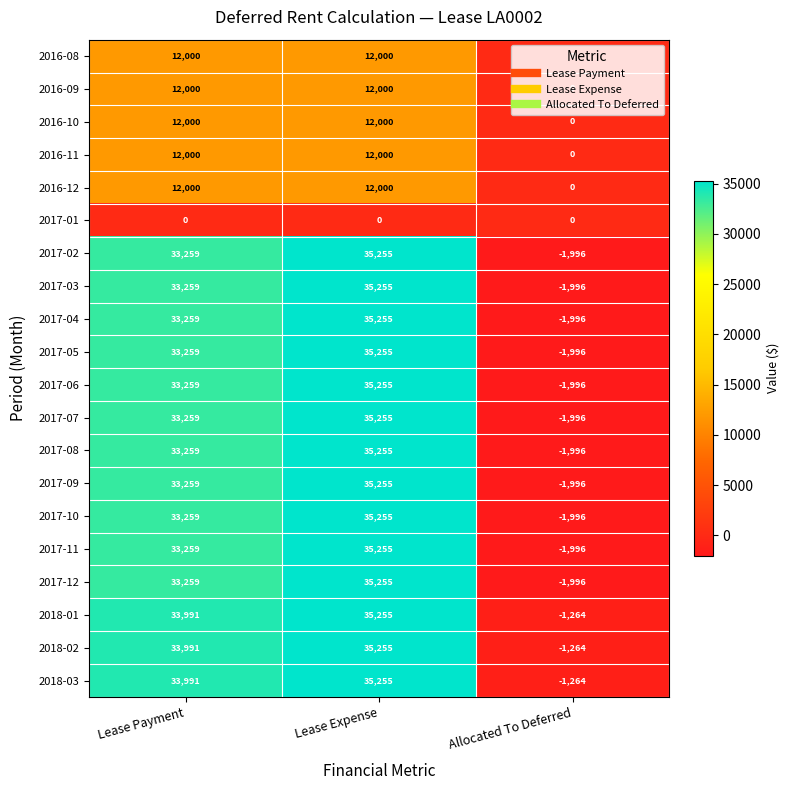

At how many categories does at least one series exceed 25707?

2